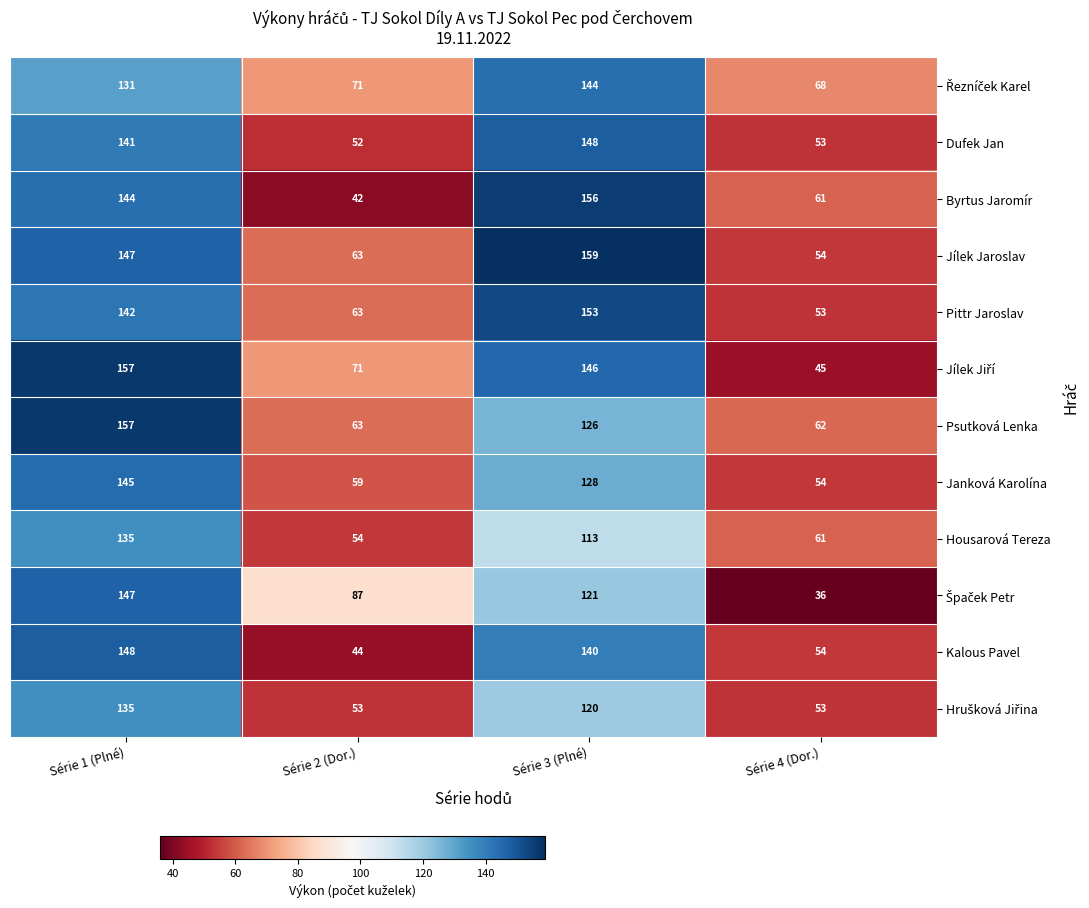

Is it true that Jílek Jaroslav equals 16 at Série 4 (Dor.)?

False